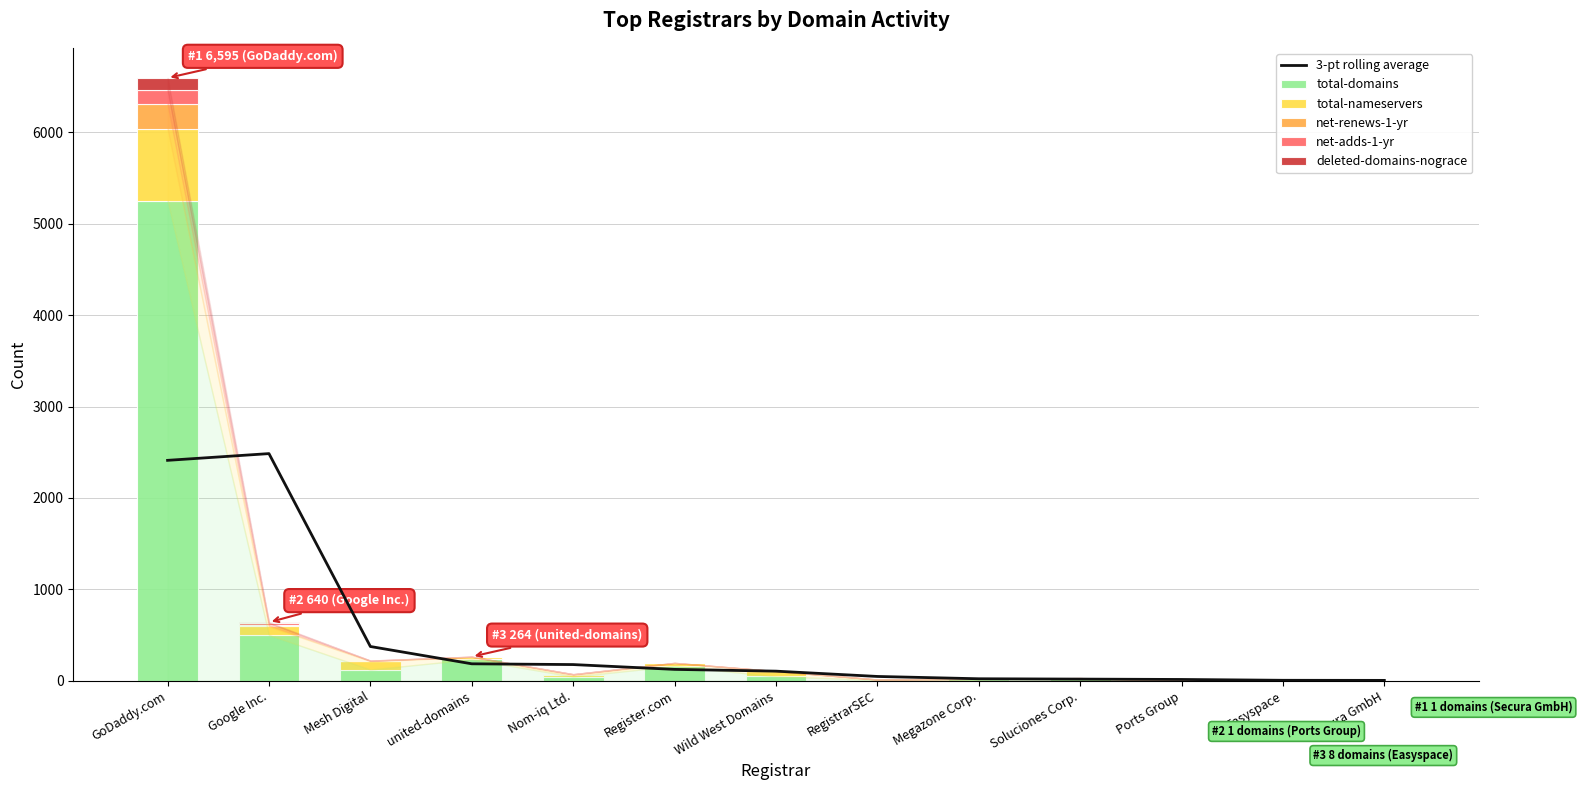

What is the difference between the net-adds-1-yr values at Easyspace and united-domains?

1.0